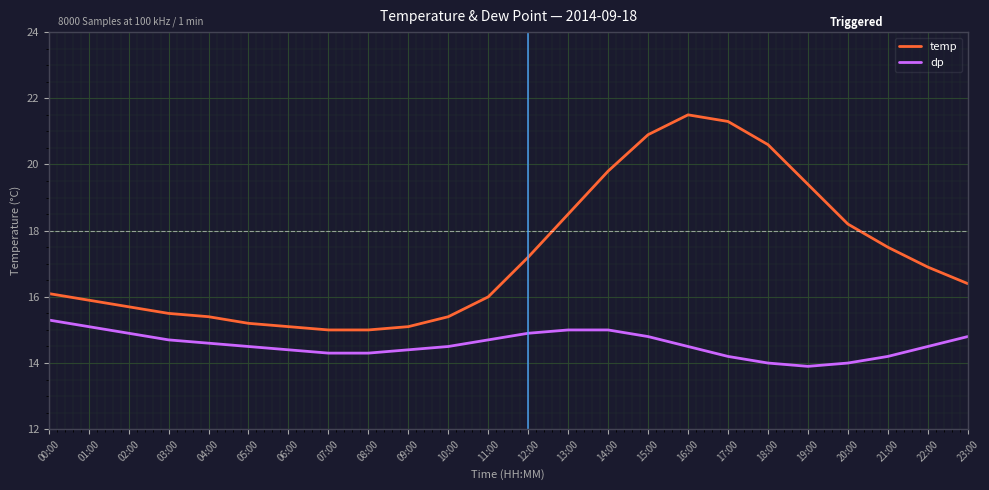

True or false: temp and dp cross at least once.

False